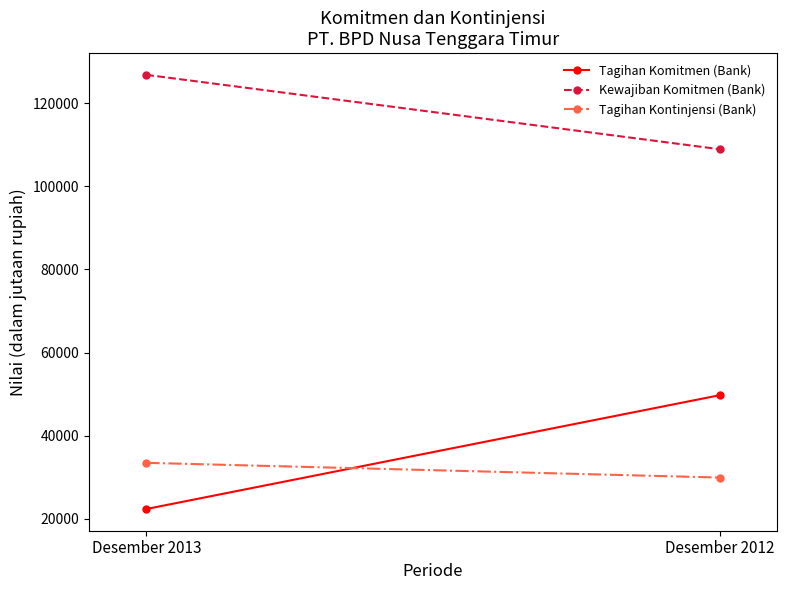

What is the lowest value of the Kewajiban Komitmen (Bank) series?

108904